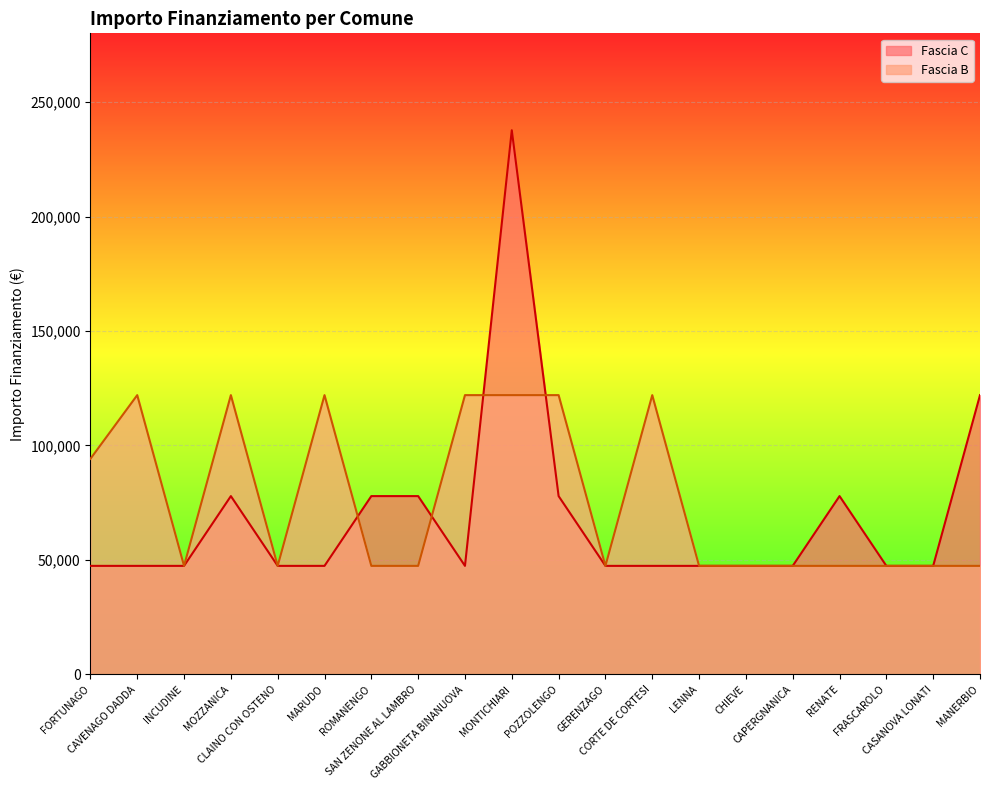

What is the value of the Fascia C point at the 13th from the left?

47427